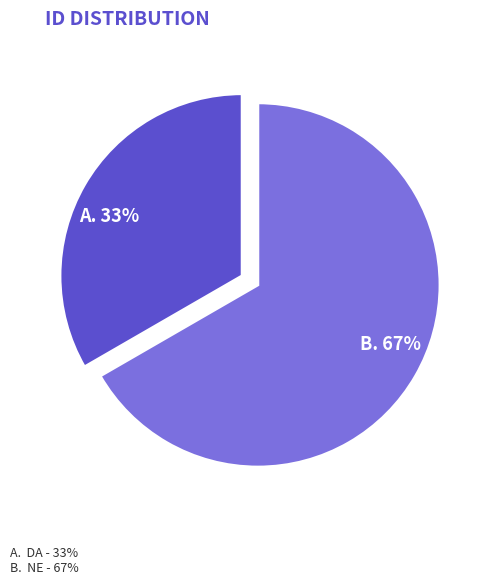

Does any single category account for the majority?

Yes